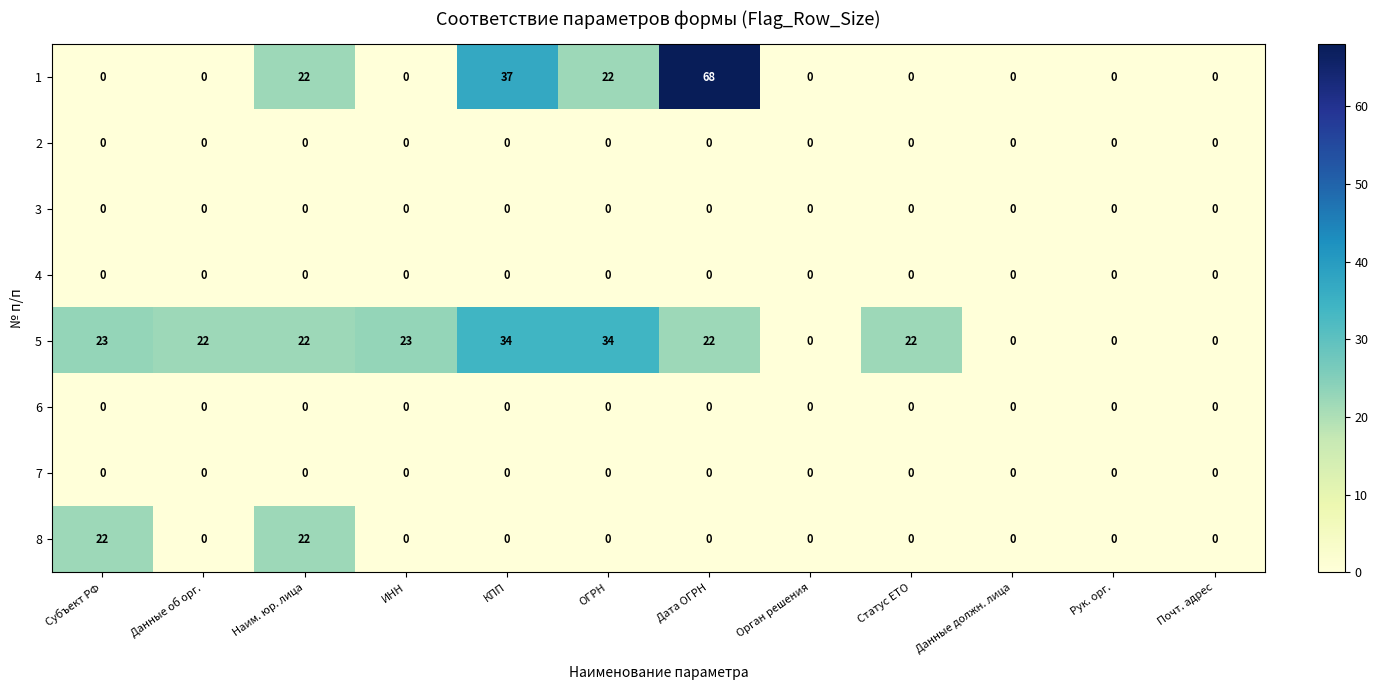

What is the maximum value shown in the chart?

68